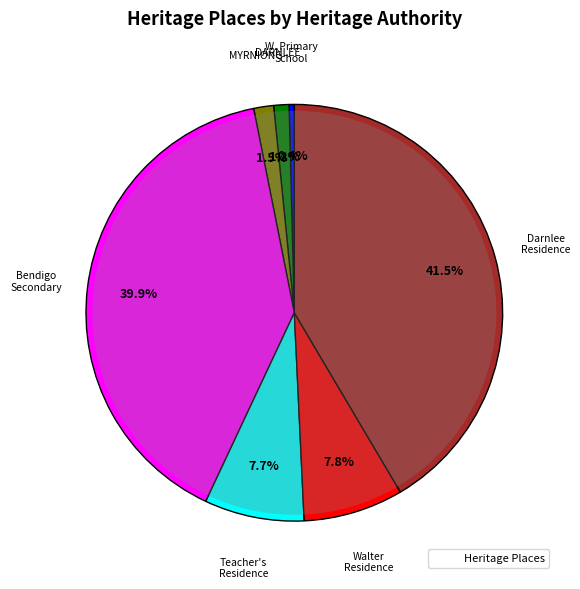

What is the ratio of the value at MYRNIONG to the value at DARNLEE?

1.3